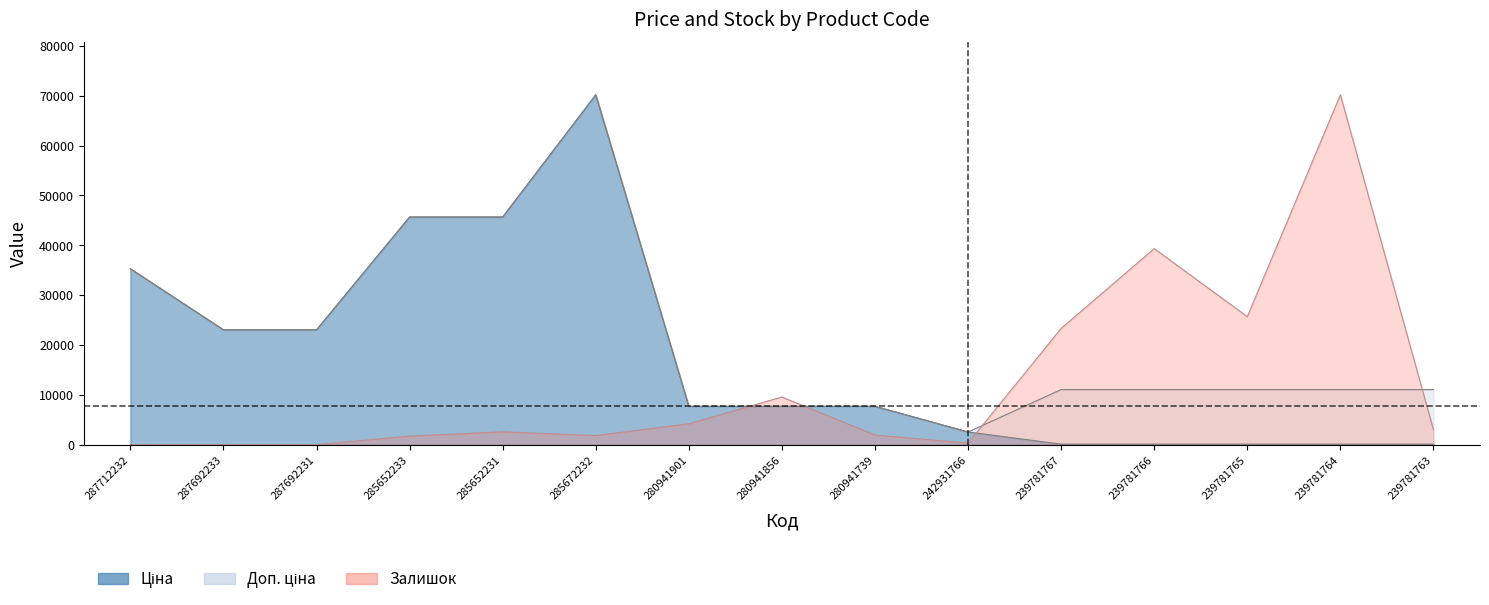

Where is the first local maximum for Залишок?

285652231